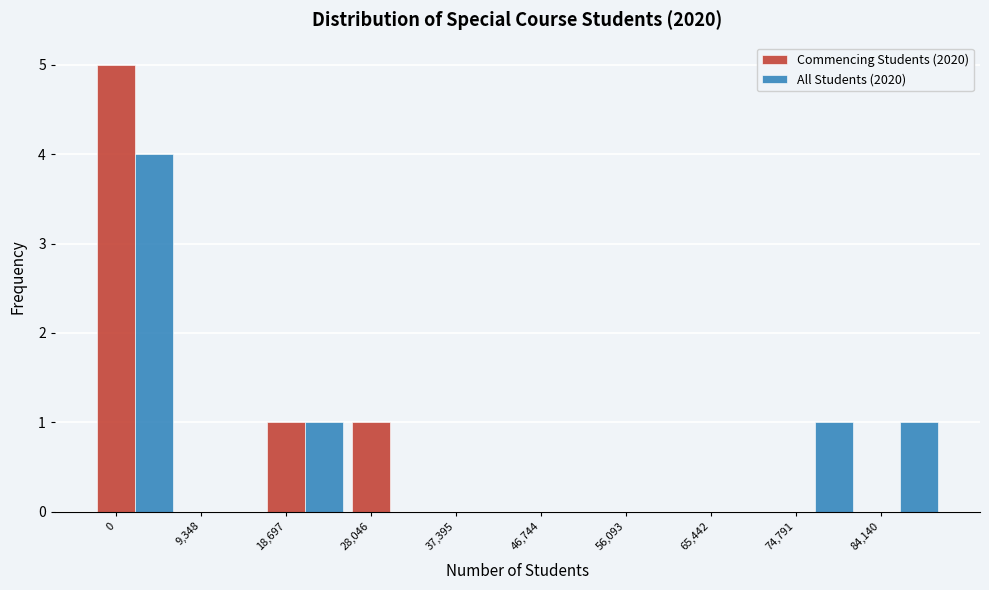

Is the value of Commencing Students (2020) at 0 greater than the value of All Students (2020) at 9,348?

Yes